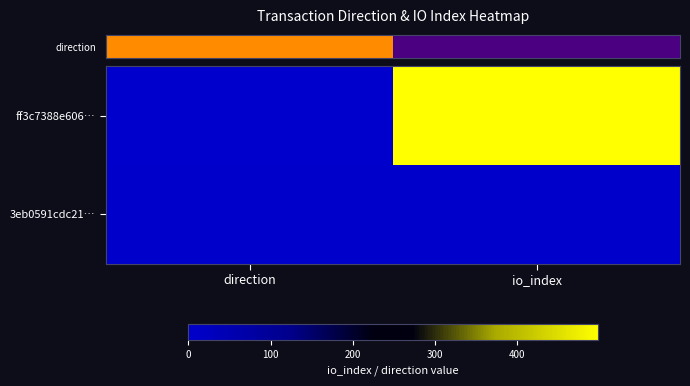

Which series has the largest total across all categories?

row_0